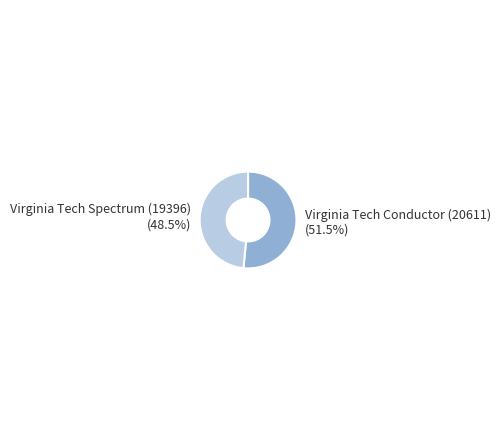

Does any single category account for the majority?

Yes